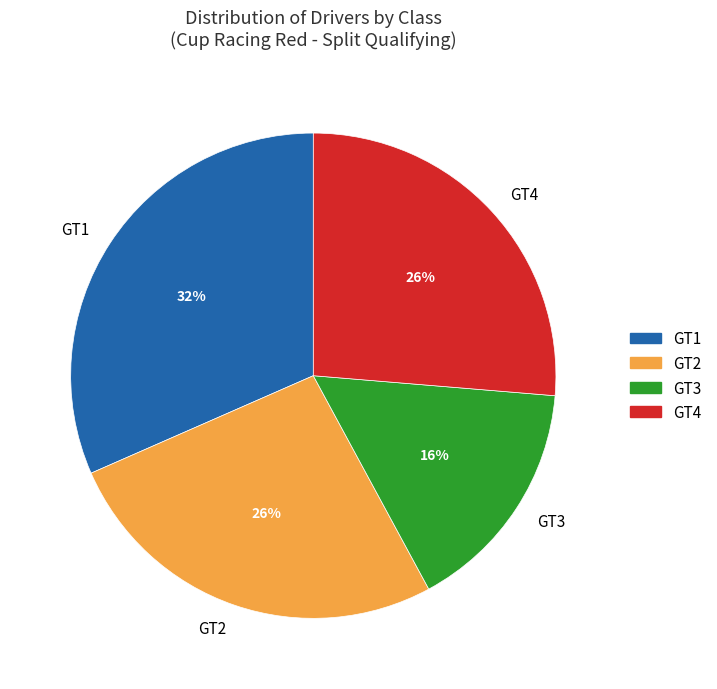

Do GT2 and GT1 together represent more than half of the pie?

Yes